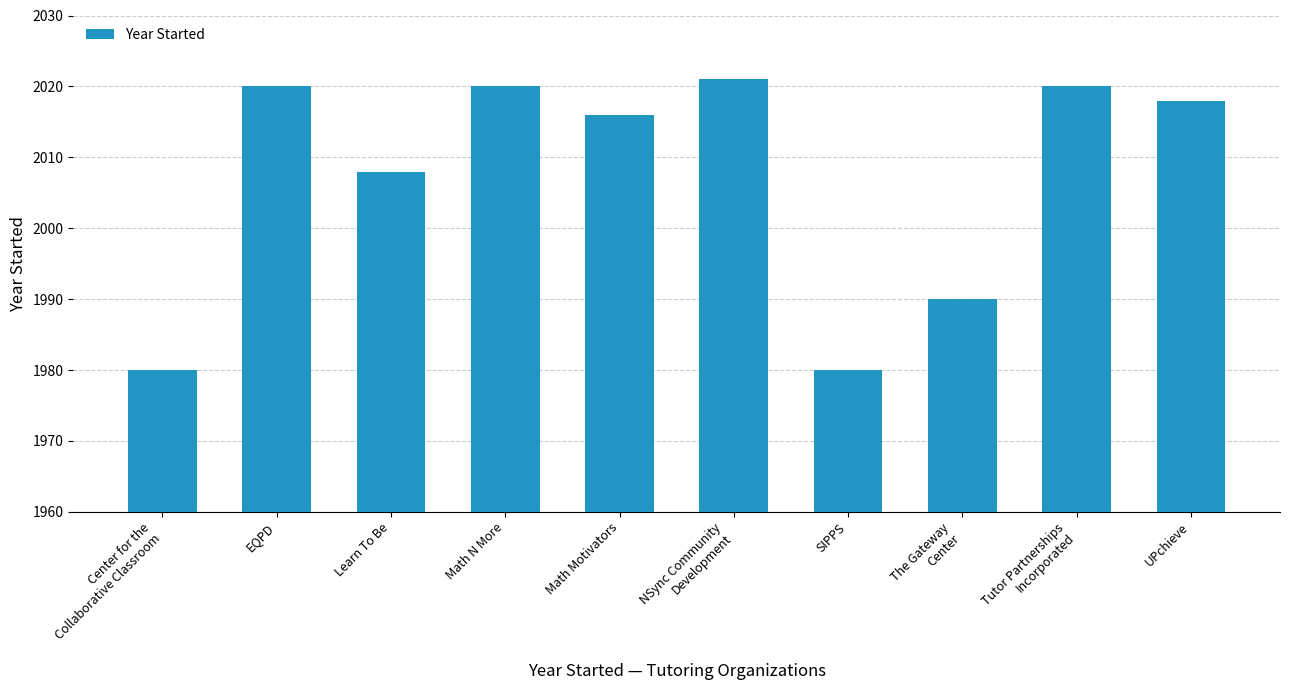

The value at EQPD is 2020. True or false?

True